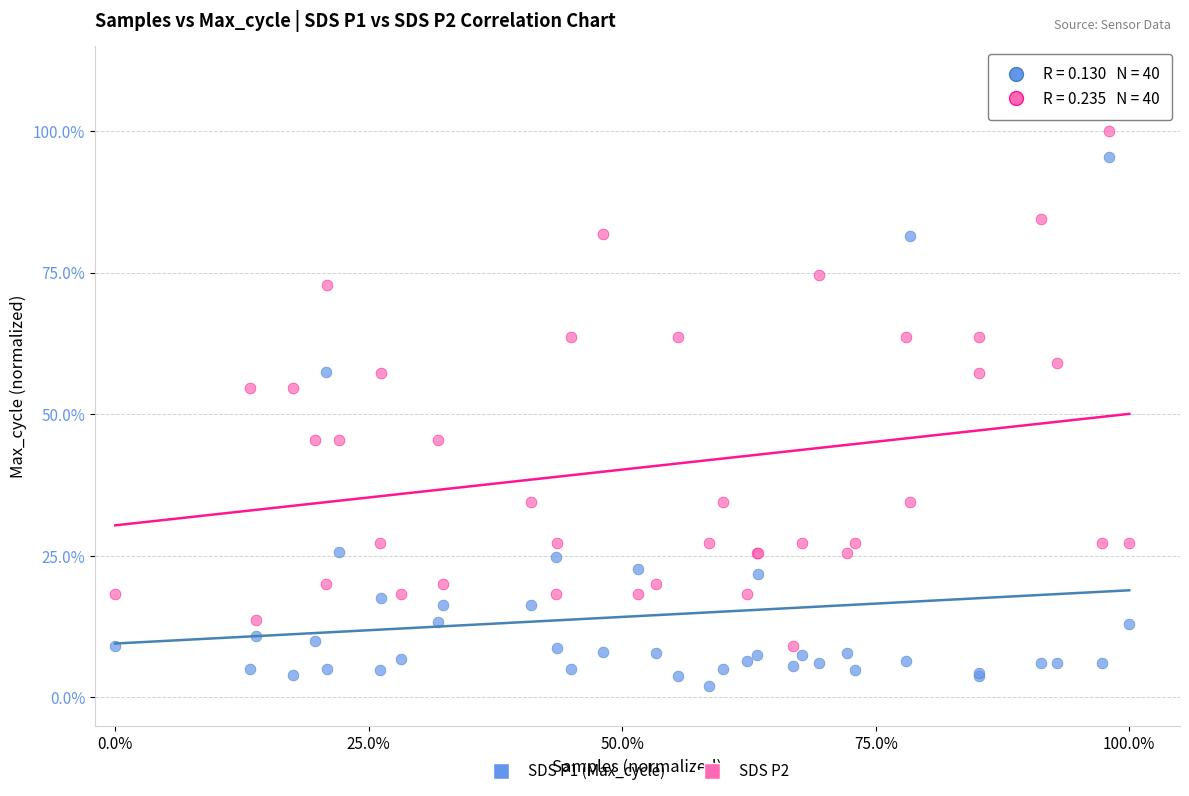

Which series contains the lowest Y value?

SDS P1 (Max_cycle)